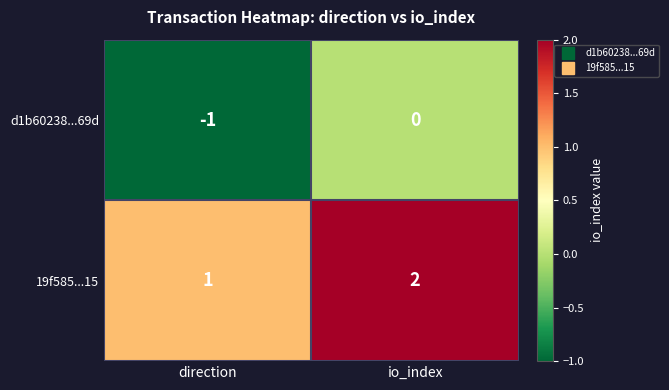

At which category is the sum across all series the highest?

io_index